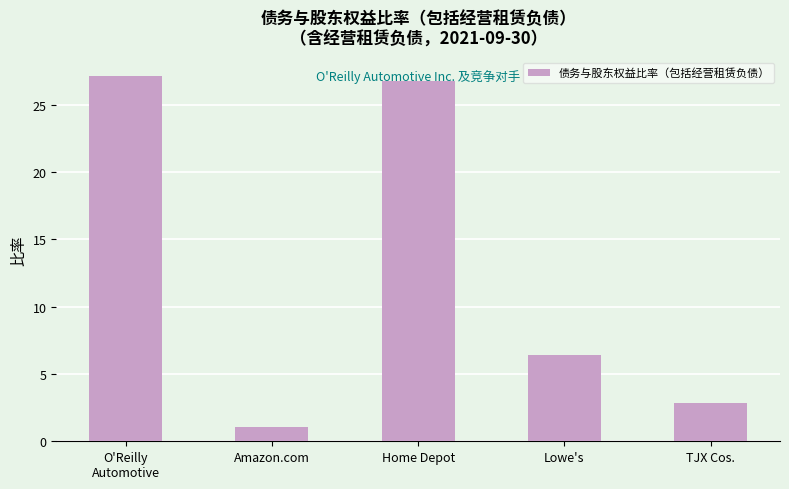

What position from the right is Amazon.com?

4